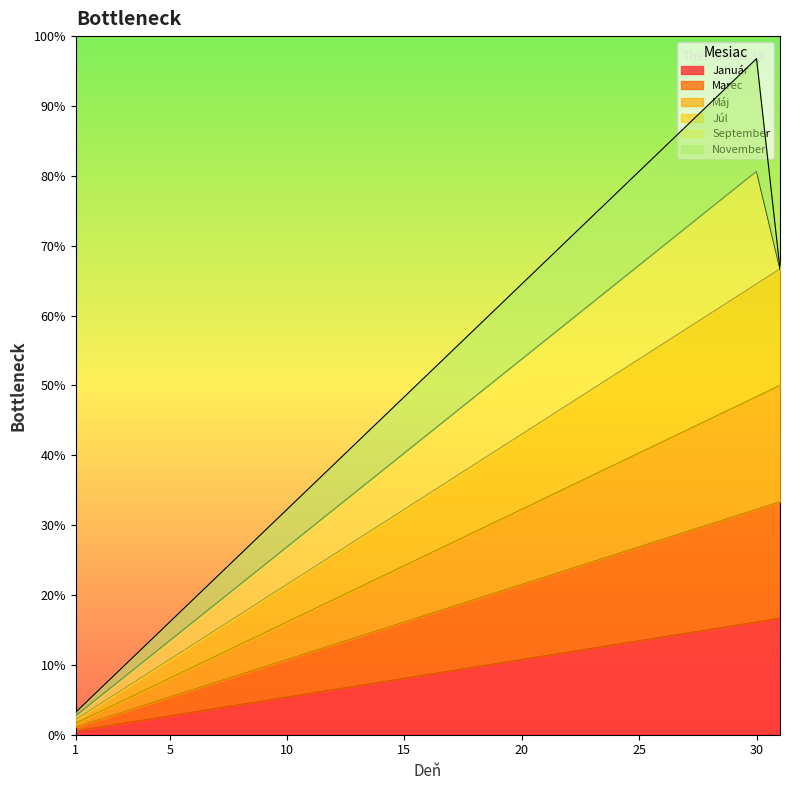

Which series changed the most between 9 and 16?

Máj